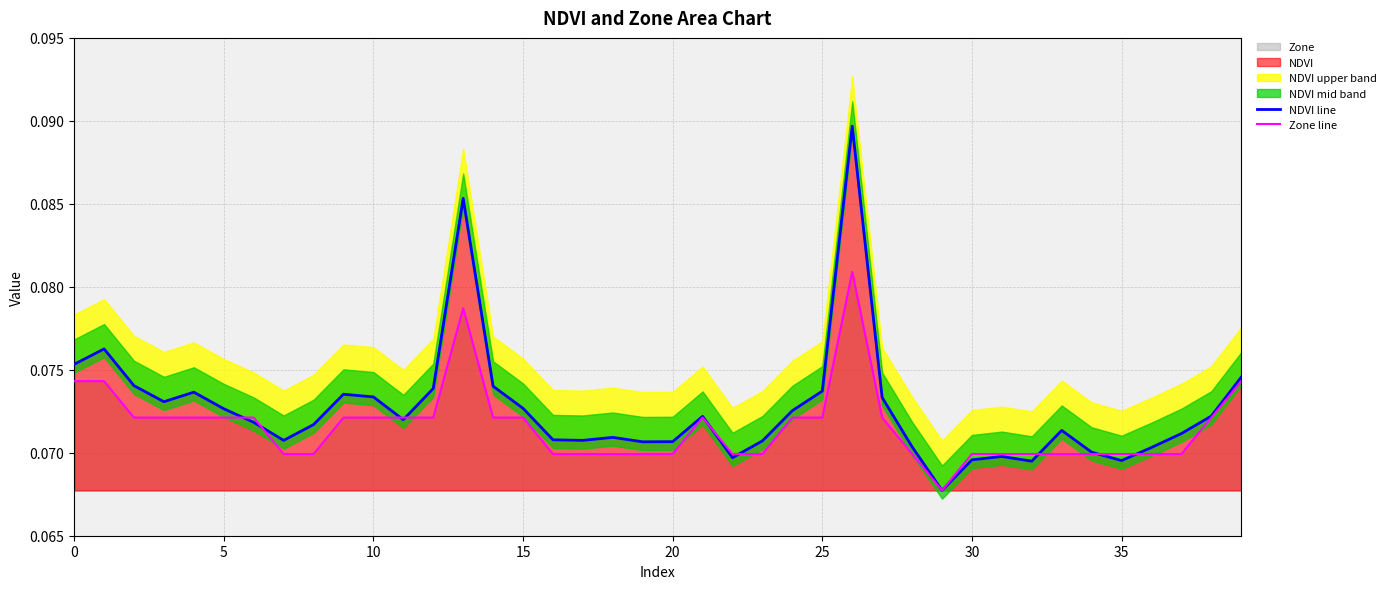

What is the average value of the Zone line series?

0.1